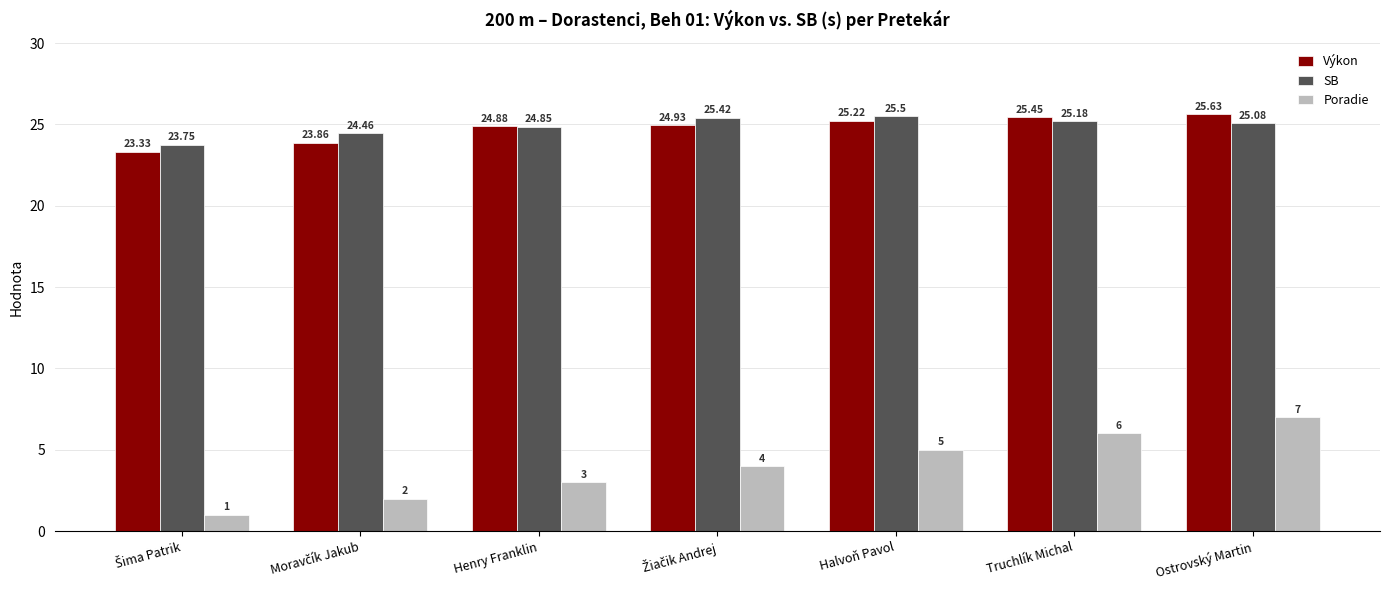

What is the sum of all Výkon values?

173.3